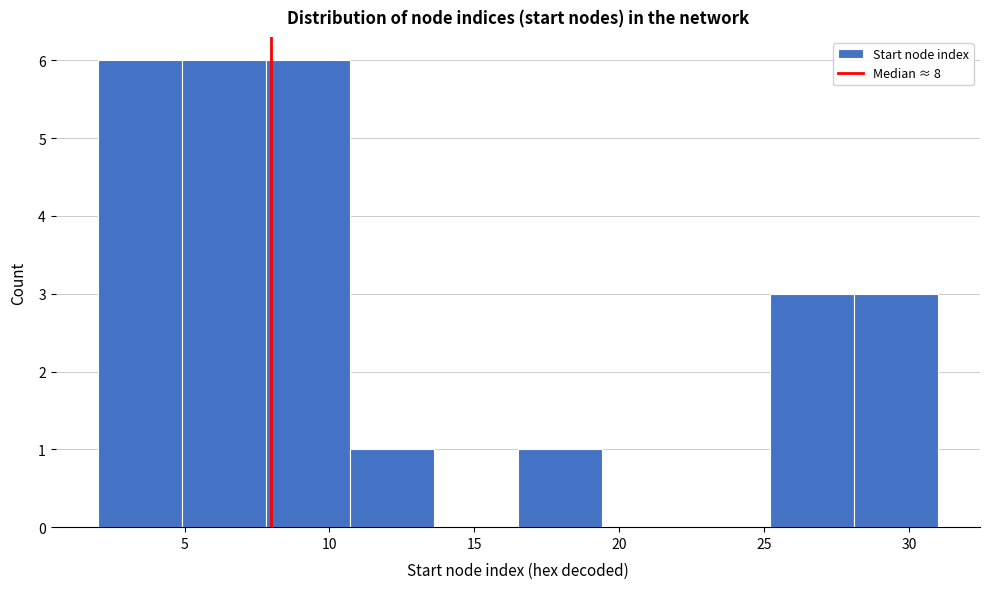

How tall is the bar that spans 25.2 to 28.1 on the x-axis? Neither the bar edges nor the heights are printed on the chart, so give them approximately, as read against the axes.

3